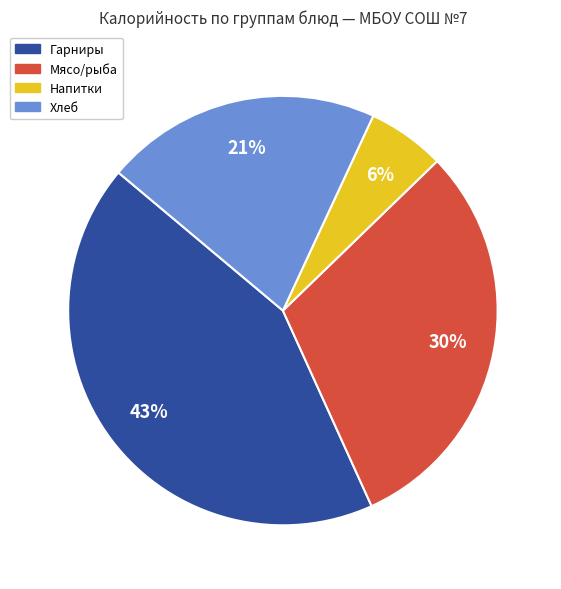

To the nearest percent, what is the average slice percentage?

25%